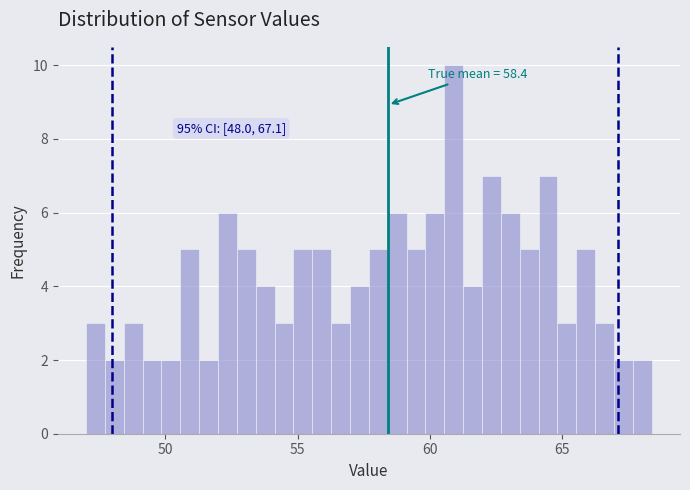

Around what value on the x-axis is the tallest bar? Give the approximate position of its centre, as read against the axis.

61.0